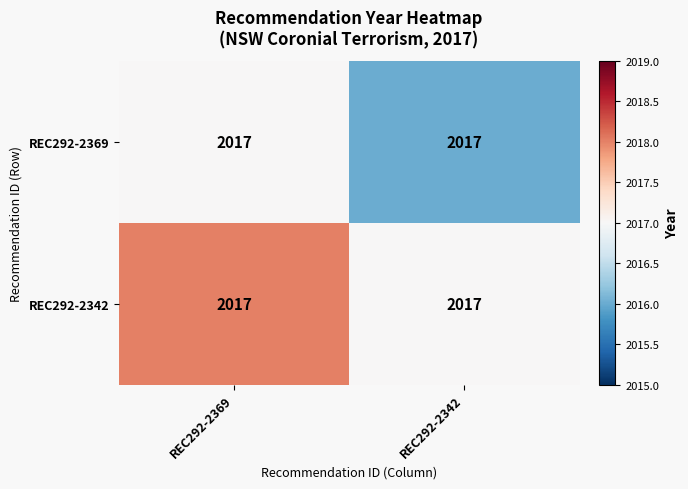

What is the maximum value shown in the chart?

2018